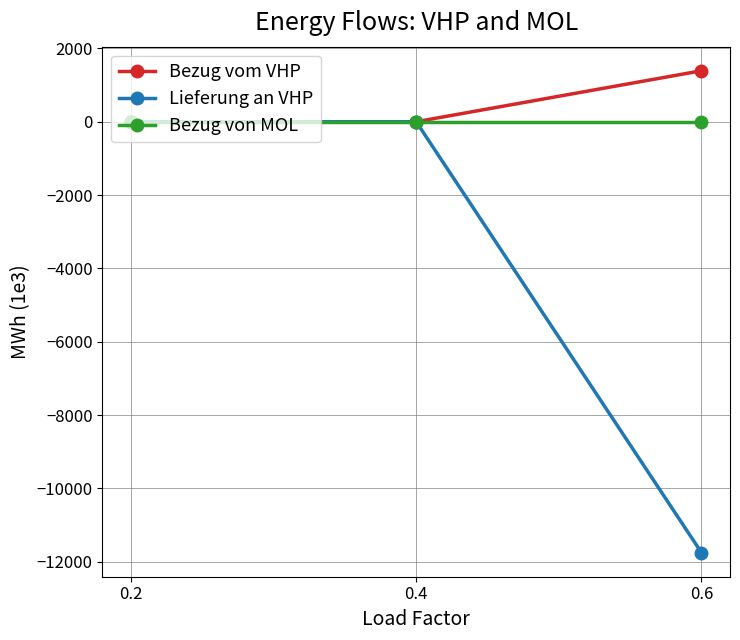

Does the chart display data point markers on the line(s)?

Yes